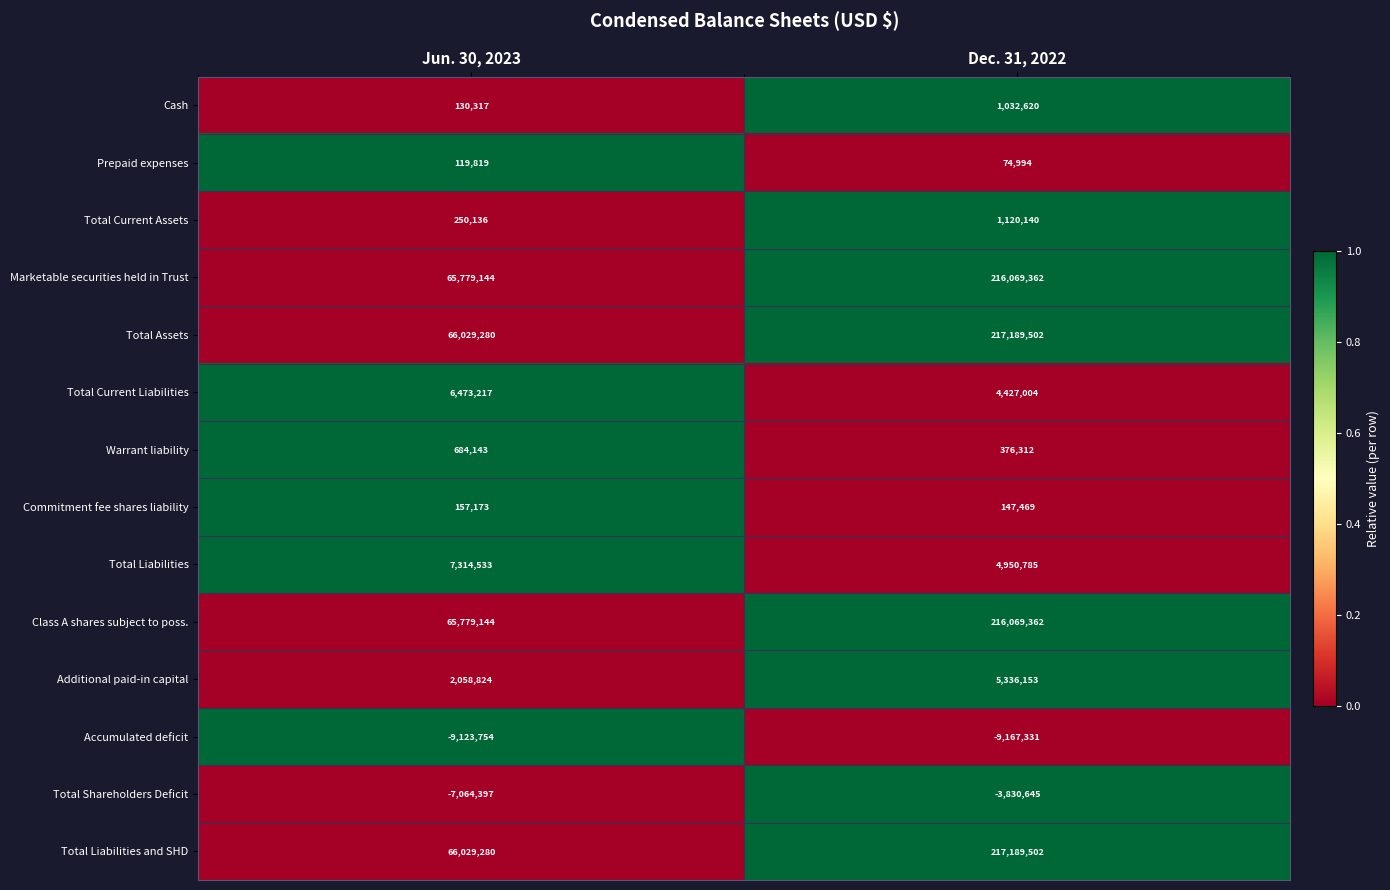

At which category is the sum across all series the highest?

Dec. 31, 2022